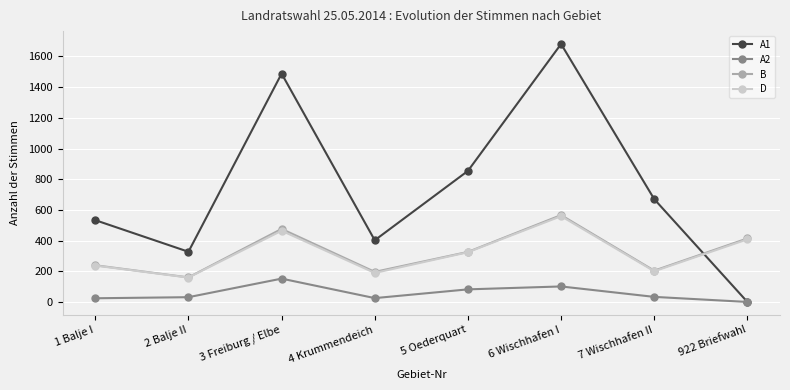

Where does the A2 series first go above 33?

3 Freiburg / Elbe